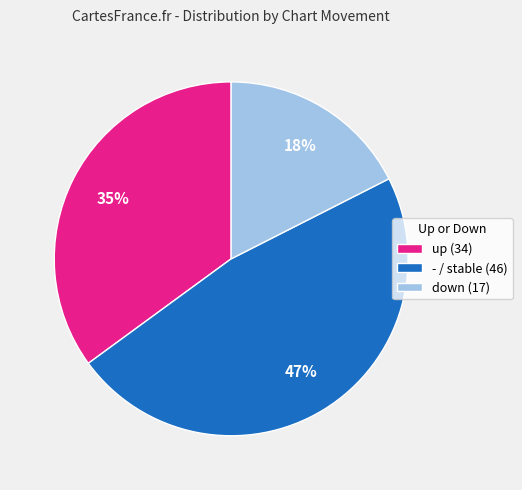

Count the number of slices in the pie.

3